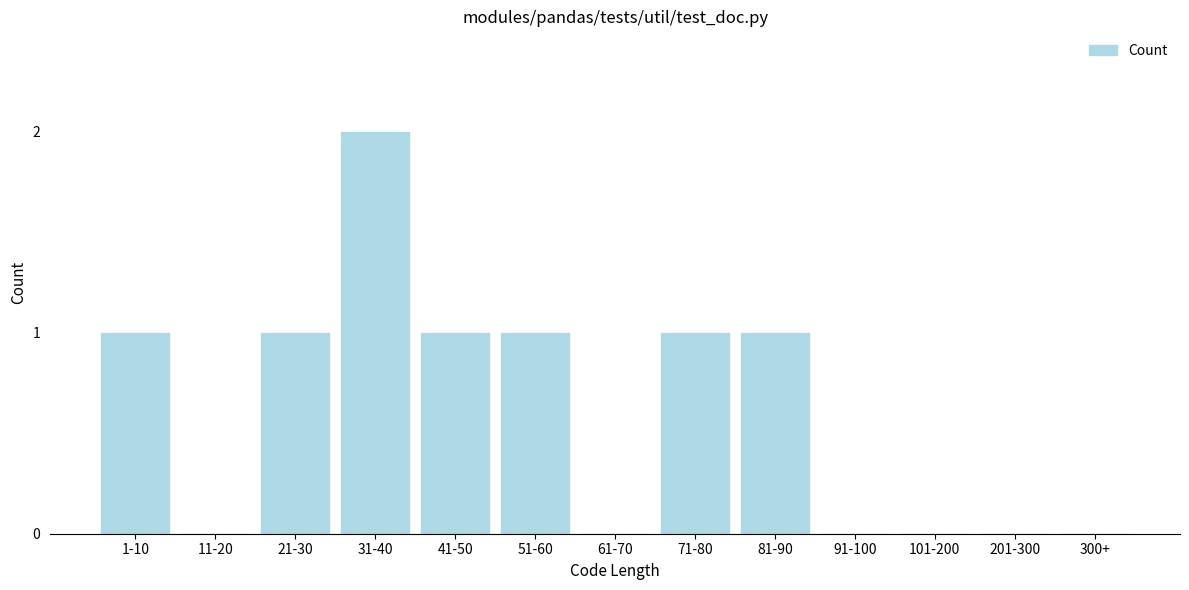

True or false: the data shows -1 at 300+.

False